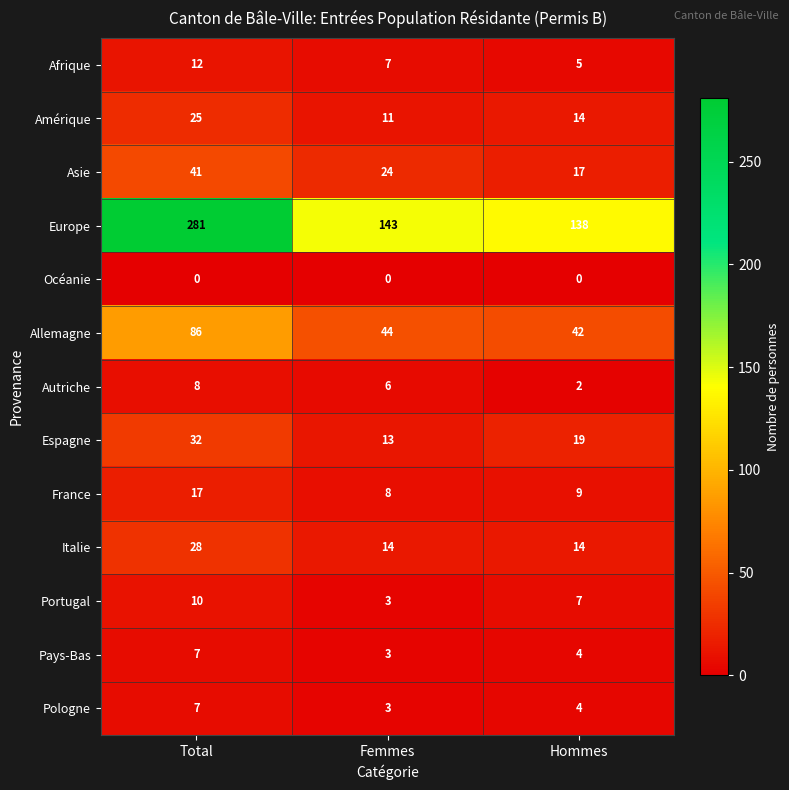

Which label corresponds to the largest value in the chart?

Total